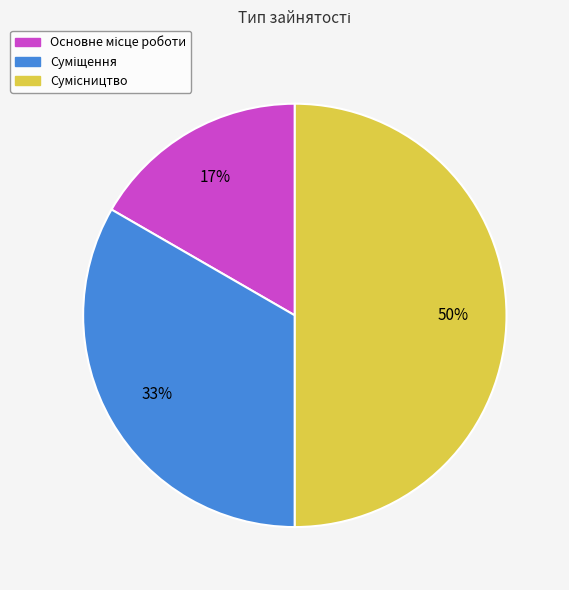

To the nearest percent, what is the average slice percentage?

33%